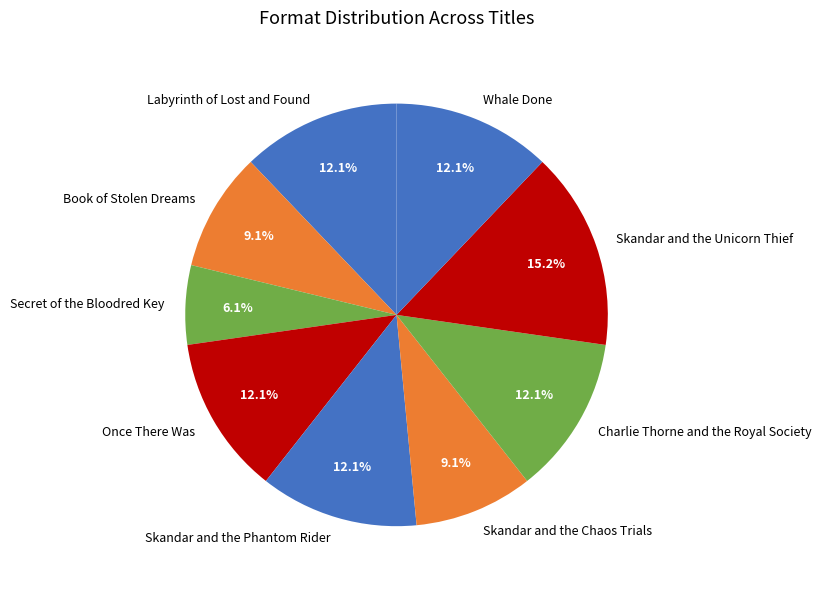

Which slice is the largest?

Skandar and the Unicorn Thief